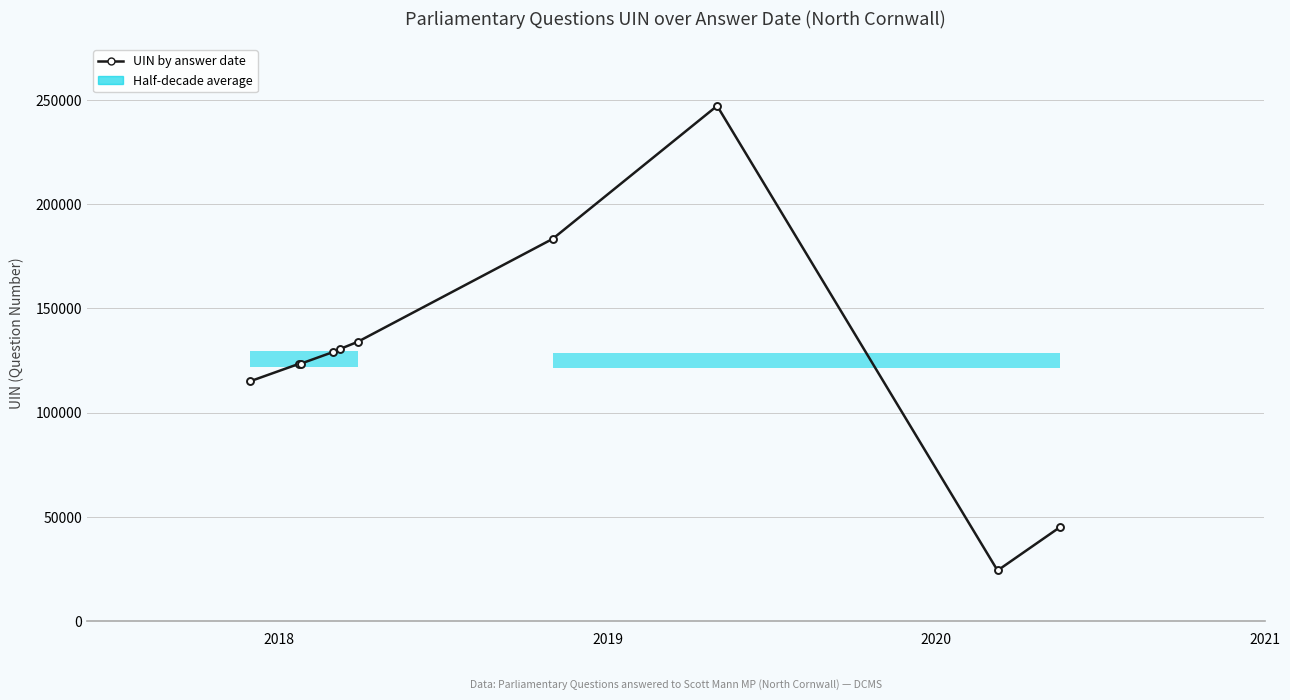

What is the minimum value shown in the chart?

24383